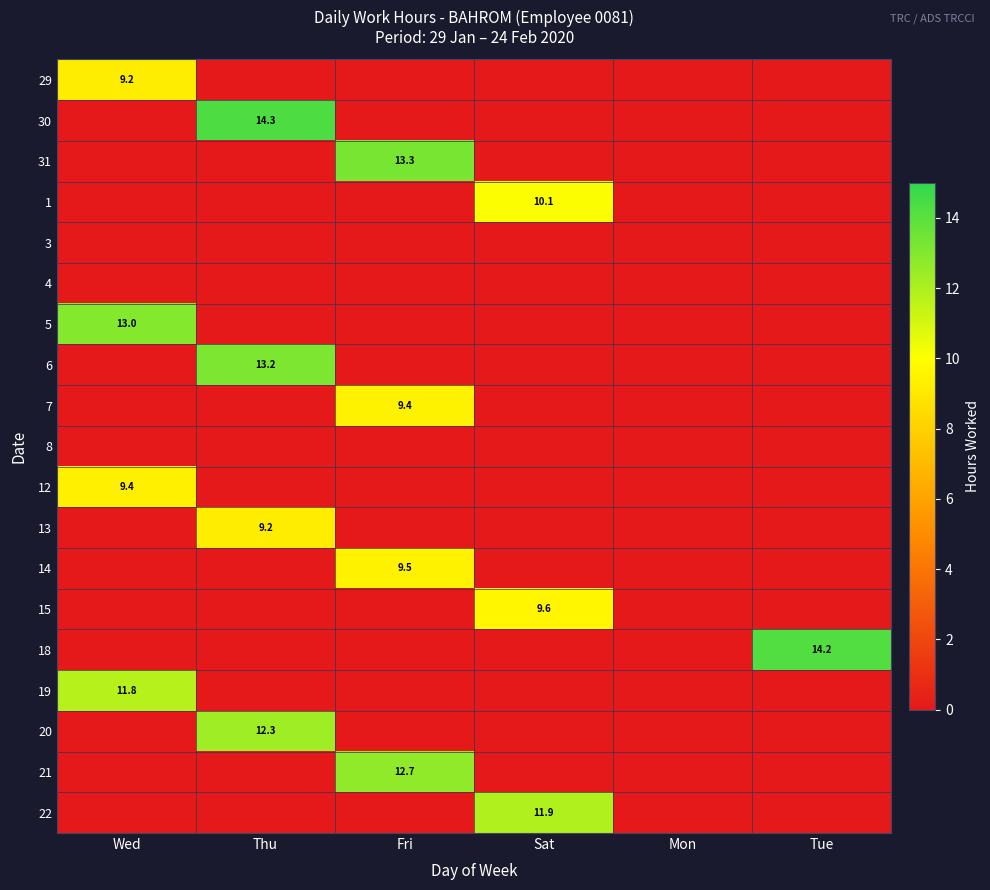

True or false: 12 has a value of 9.4 at Wed.

True